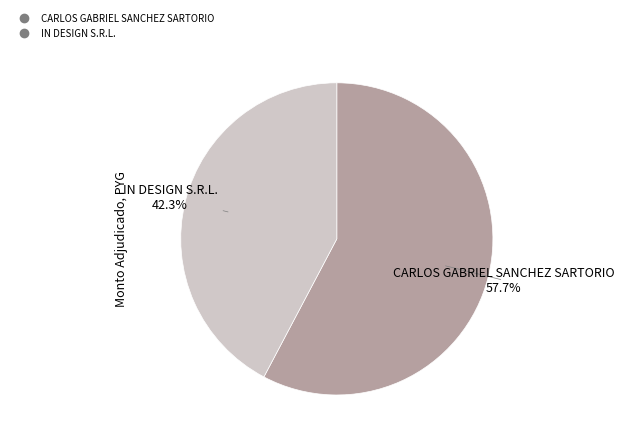

True or false: CARLOS GABRIEL SANCHEZ SARTORIO accounts for 58% of the total.

True